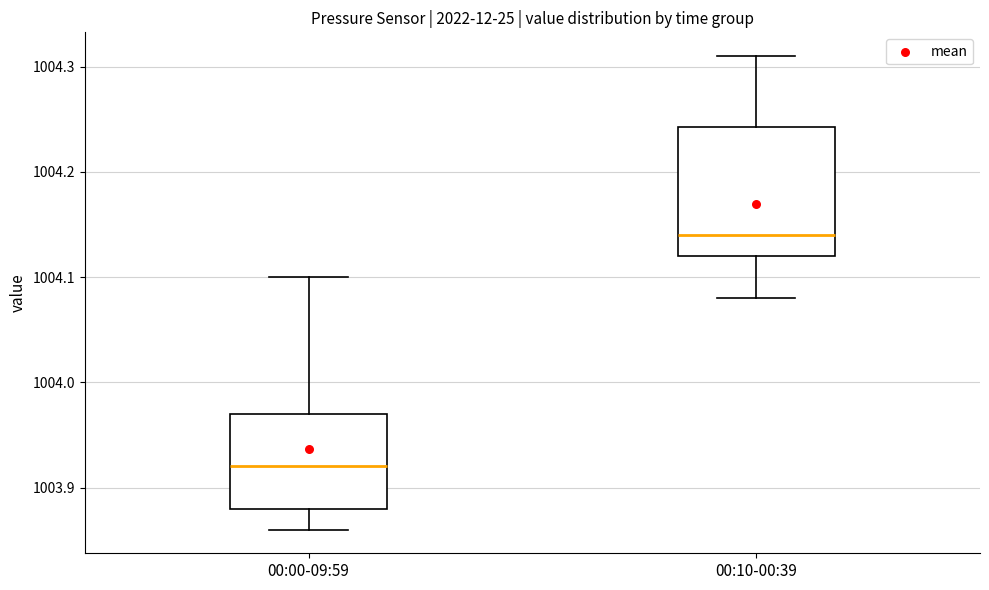

Reading left to right, transcribe this box plot: for each box, give where its median line is, the range the box spans, and where its two whiskers end, as read against the y-axis. The values are not printed on the chart, so give them approximately, as read against the axis.

00:00-09:59: median 1003.92, box 1003.88 to 1003.97, whiskers 1003.86 to 1004.10
00:10-00:39: median 1004.14, box 1004.12 to 1004.24, whiskers 1004.08 to 1004.31